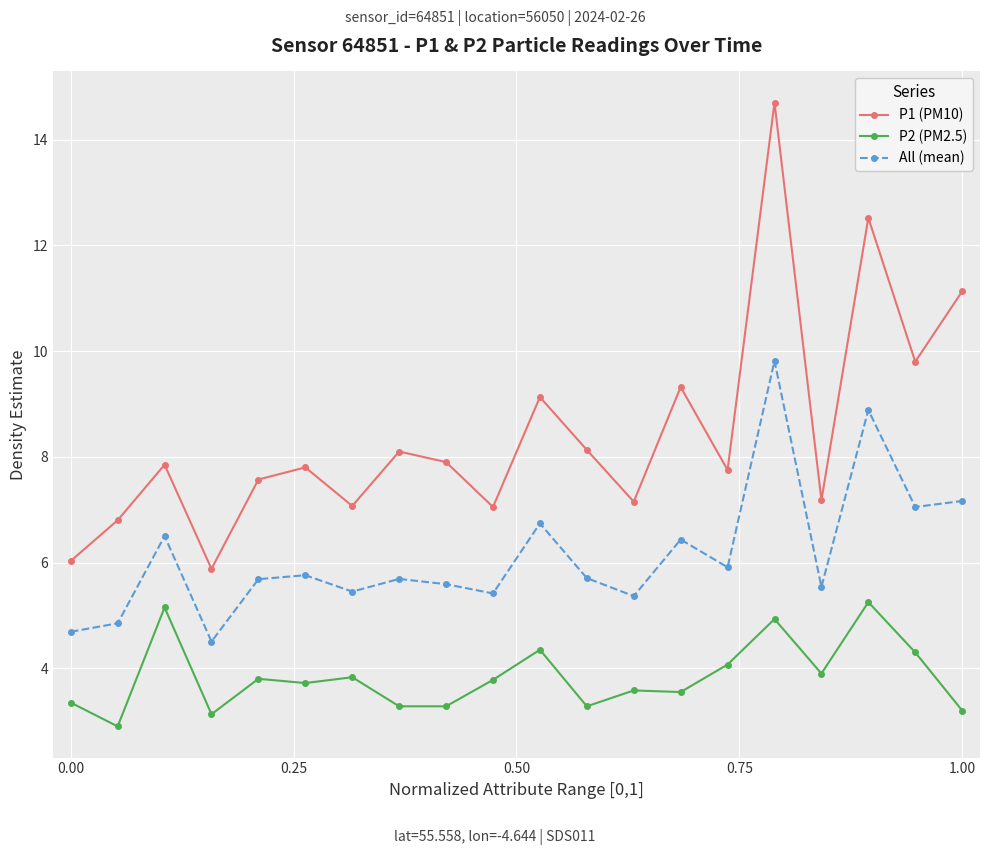

How many values in the P2 (PM2.5) series are below 3?

1